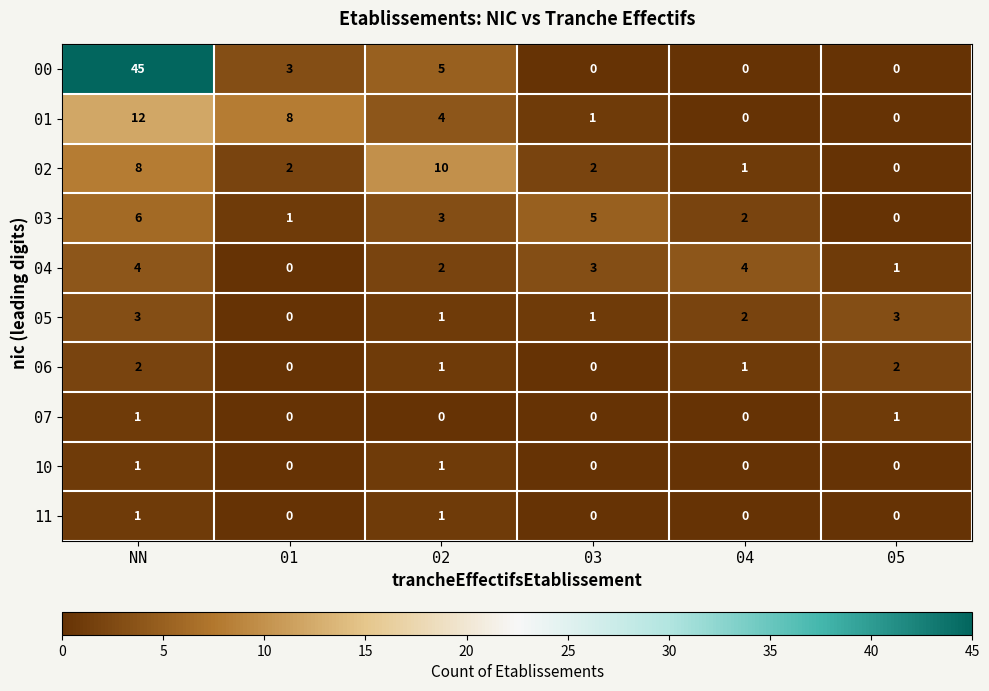

How many 06 values are between 0 and 2?

6